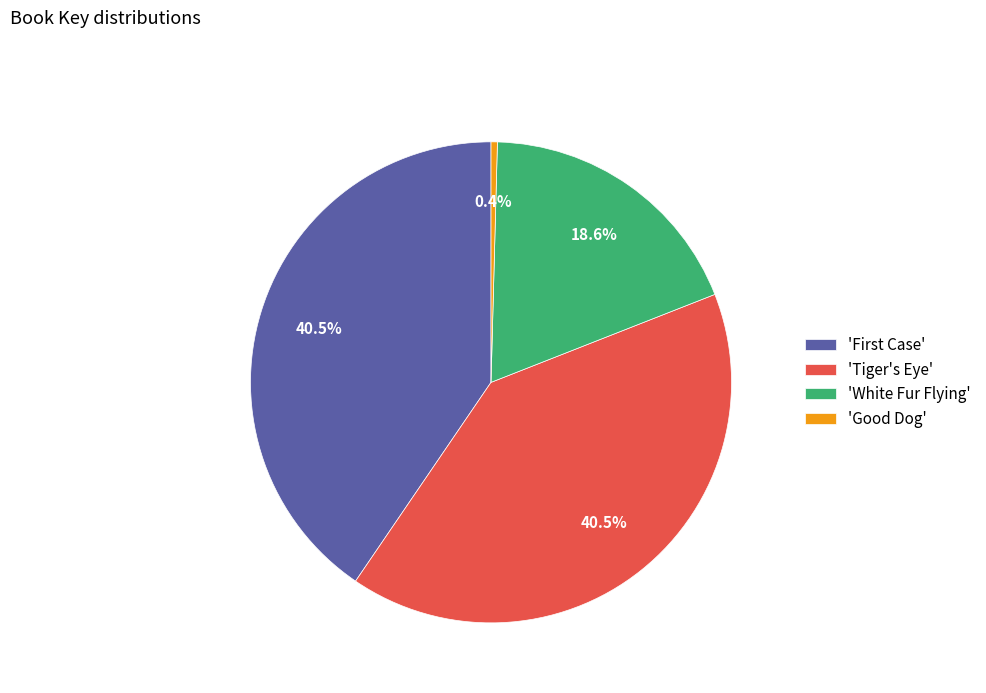

Is there any slice that represents more than half of the pie?

No